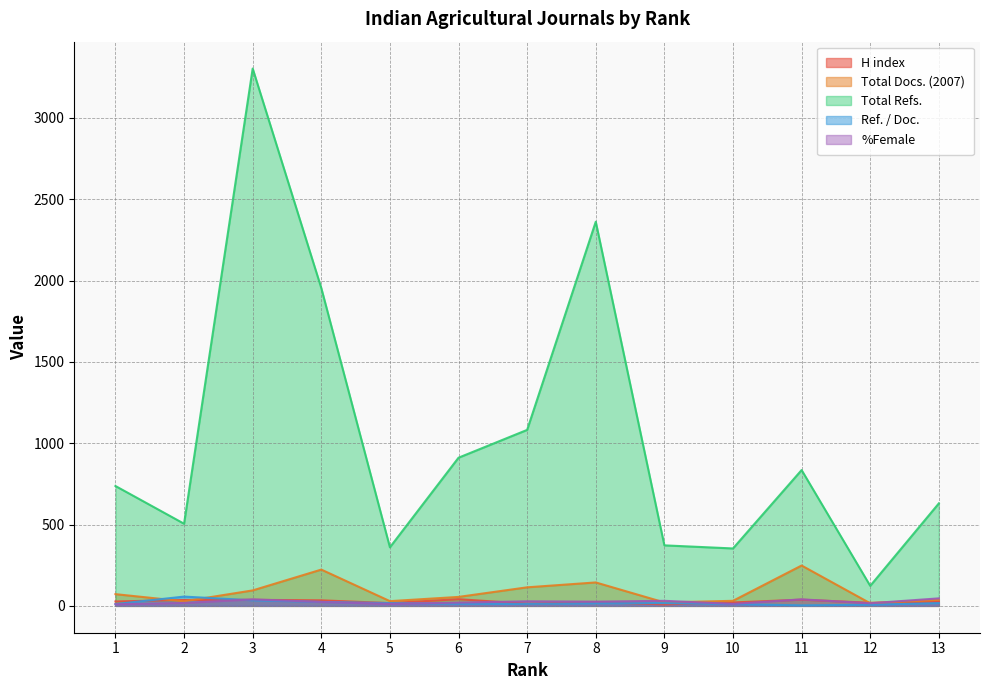

What is the difference between the highest and lowest values at 10?

342